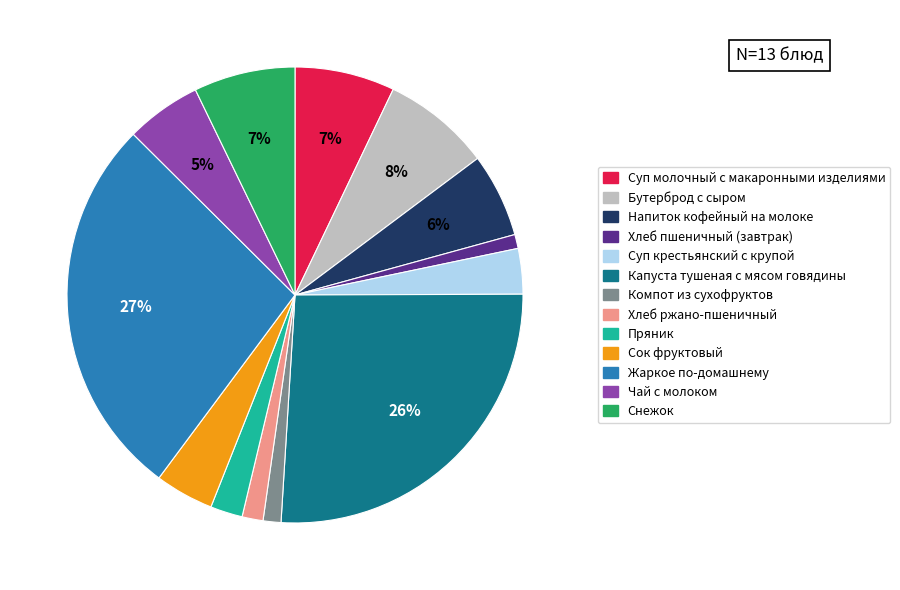

Count the number of slices in the pie.

13